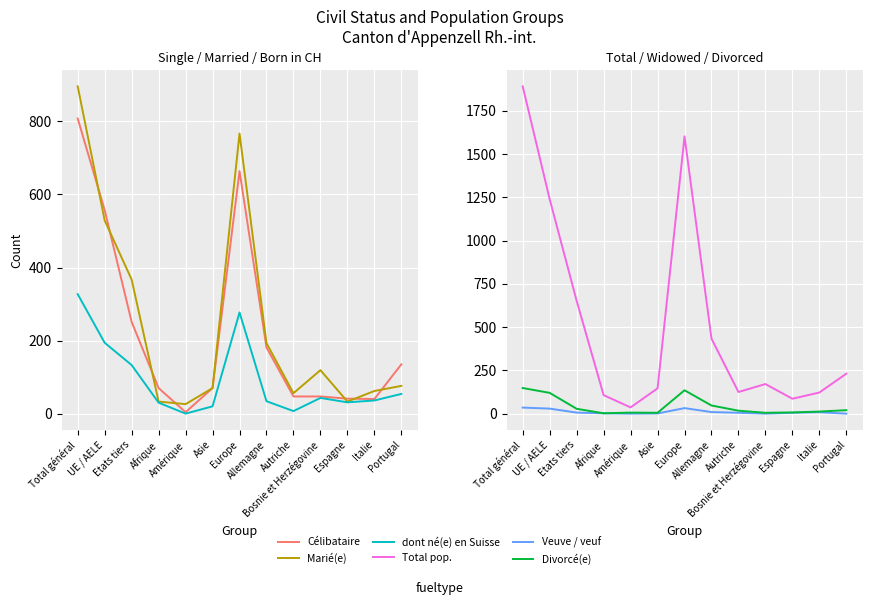

In Veuve / veuf, how many points are lower than both neighbors (excluding endpoints)?

2